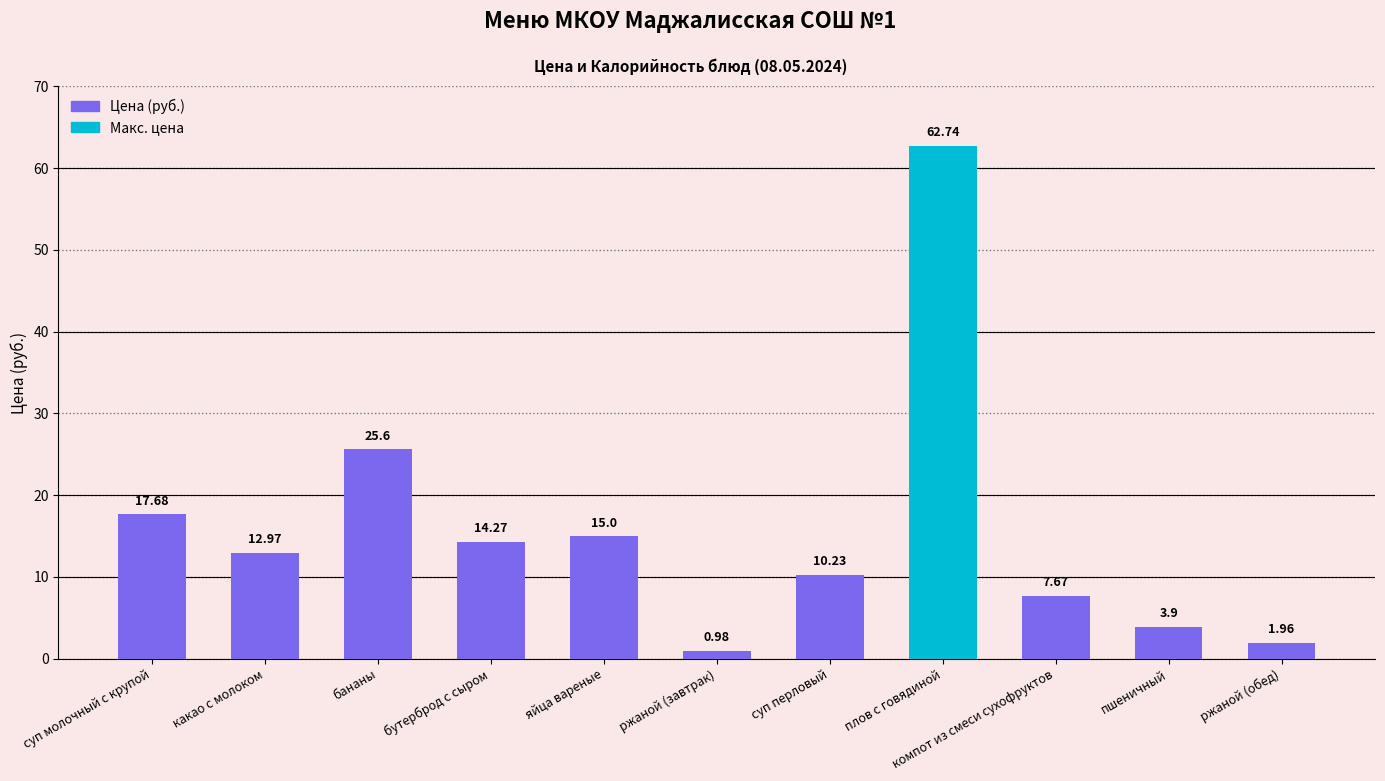

How many series are shown in this chart?

1